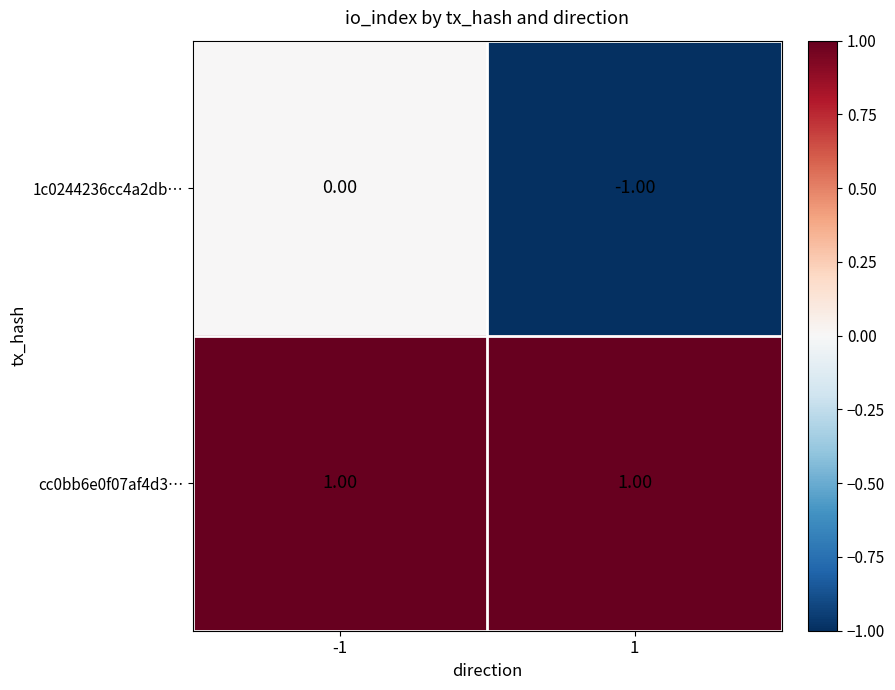

Rank the series by their maximum value, from highest to lowest.

cc0bb6e0f07af4d3…, 1c0244236cc4a2db…